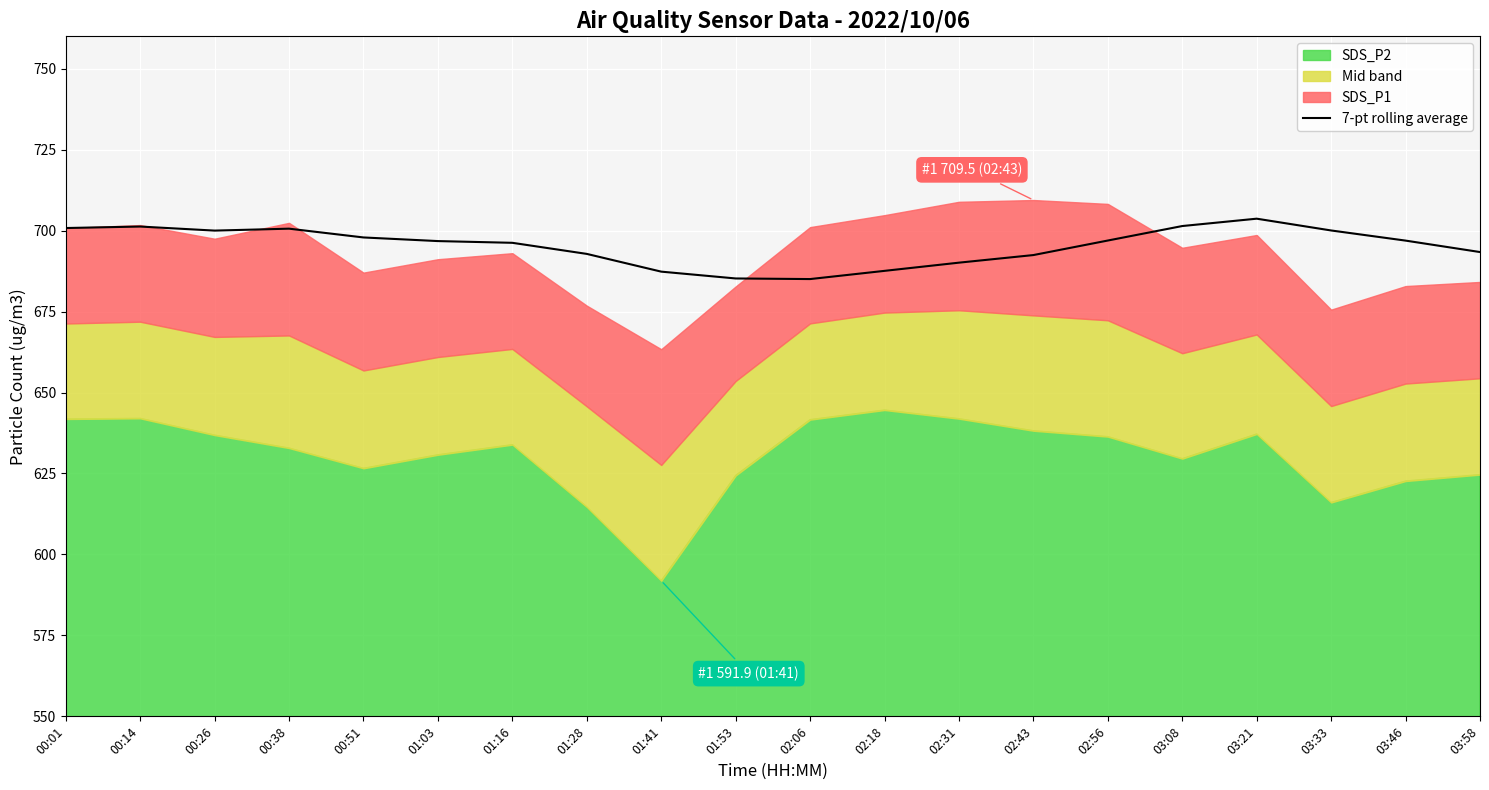

What is the sum of all values?

13906.5